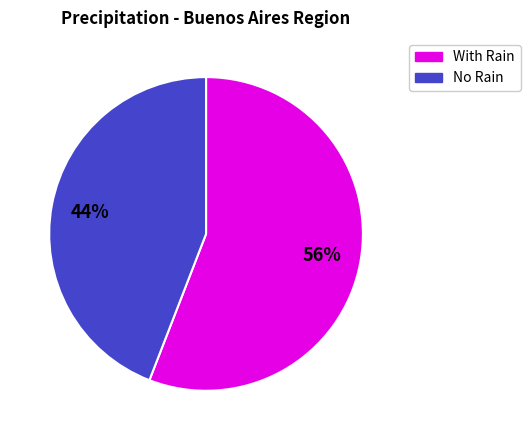

Which category has the smallest portion of the pie?

No Rain